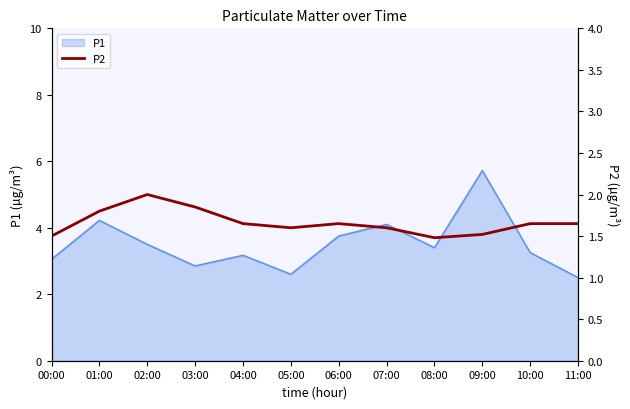

Which category has the highest value in the P1 series?

09:00